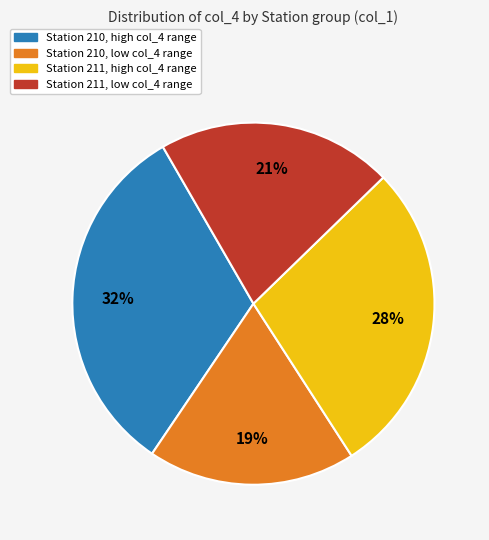

Which slice is the largest?

Station 210, high col_4 range